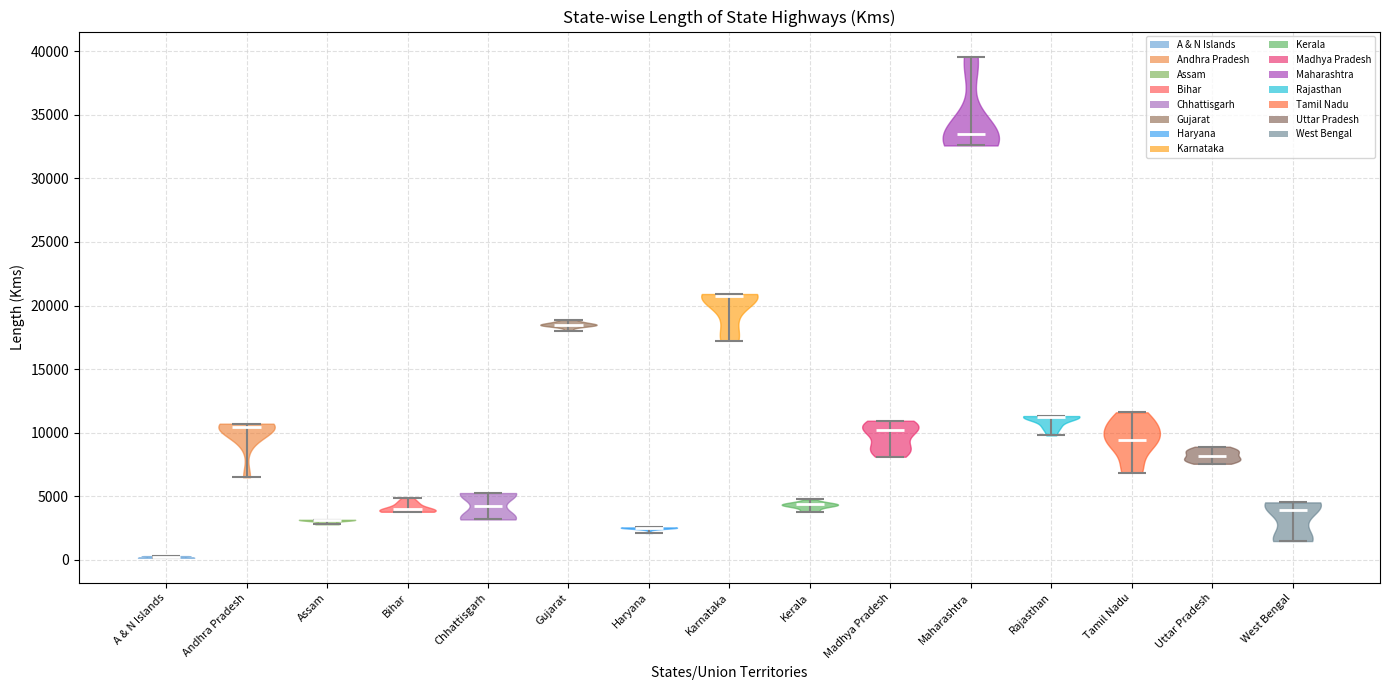

Reading left to right, read every violin against the y-axis: where its median line is, and the lowest and highest points it reaches. The values are not printed on the chart, so give them approximately, as read against the axis.

A & N Islands: median line 0, lowest point 0, highest point 500
Andhra Pradesh: median line 10500, lowest point 6500, highest point 10500
Assam: median line 3000, lowest point 3000, highest point 3000
Bihar: median line 4000, lowest point 4000, highest point 5000
Chhattisgarh: median line 4000, lowest point 3000, highest point 5000
Gujarat: median line 18500, lowest point 18000, highest point 19000
Haryana: median line 2500, lowest point 2000, highest point 2500
Karnataka: median line 20500, lowest point 17000, highest point 21000
Kerala: median line 4500, lowest point 4000, highest point 4500
Madhya Pradesh: median line 10000, lowest point 8000, highest point 11000
Maharashtra: median line 33500, lowest point 32500, highest point 39500
Rajasthan: median line 11000, lowest point 10000, highest point 11500
Tamil Nadu: median line 9500, lowest point 7000, highest point 11500
Uttar Pradesh: median line 8000, lowest point 7500, highest point 9000
West Bengal: median line 4000, lowest point 1500, highest point 4500